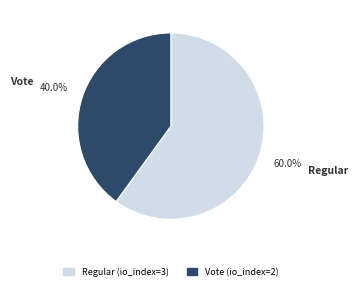

What is the largest slice in the pie chart?

Regular